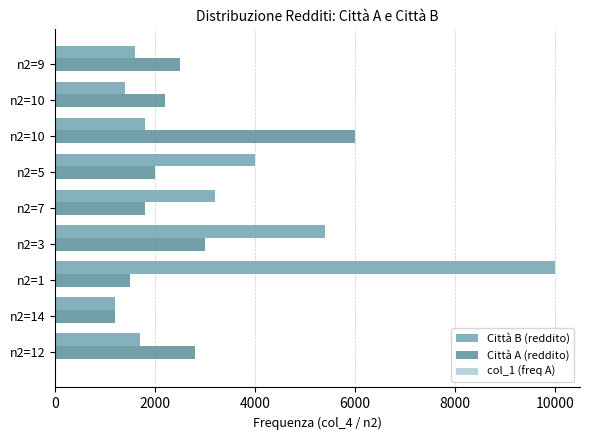

What is the minimum value for col_1 (freq A)?

1